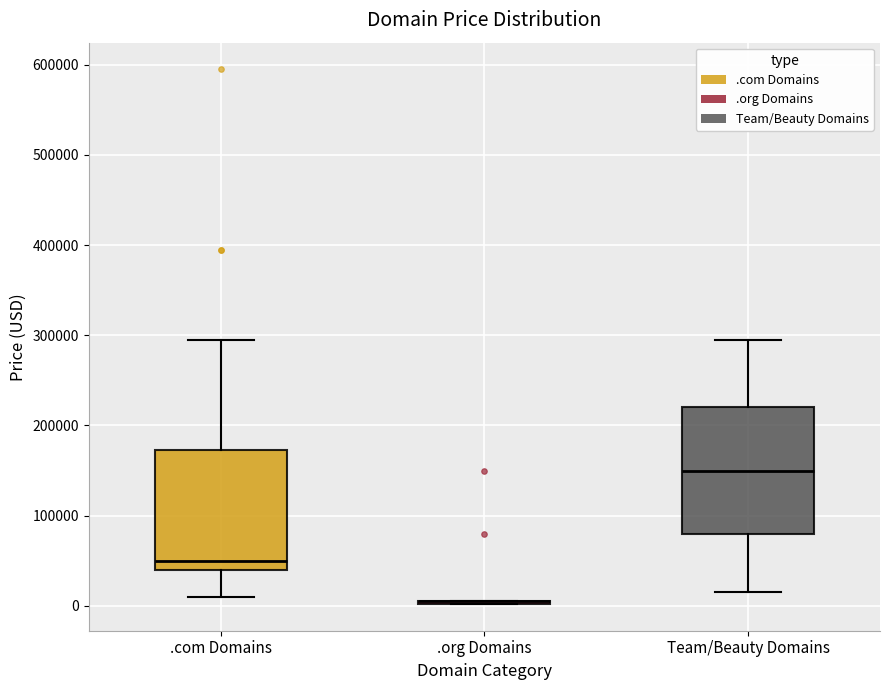

Reading left to right, transcribe this box plot: for each box, give where its median line is, the range the box spans, and where its two whiskers end, as read against the y-axis. The values are not printed on the chart, so give them approximately, as read against the axis.

.com Domains: median 50000, box 40000 to 170000, whiskers 10000 to 290000
.org Domains: box collapsed to a line at 0, whiskers 0 to 0
Team/Beauty Domains: median 150000, box 80000 to 220000, whiskers 10000 to 290000